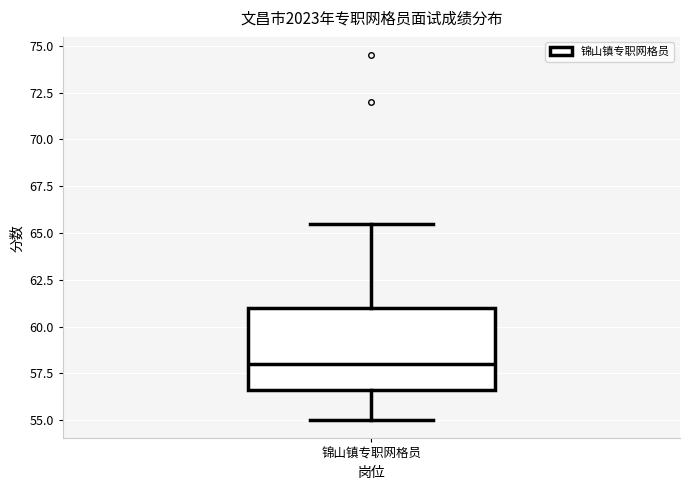

Transcribe this box plot: give where the median line is, the range the box spans, and where the two whiskers end, as read against the y-axis. The values are not printed on the chart, so give them approximately, as read against the axis.

median 58.0, box 56.5 to 61.0, whiskers 55.0 to 65.5